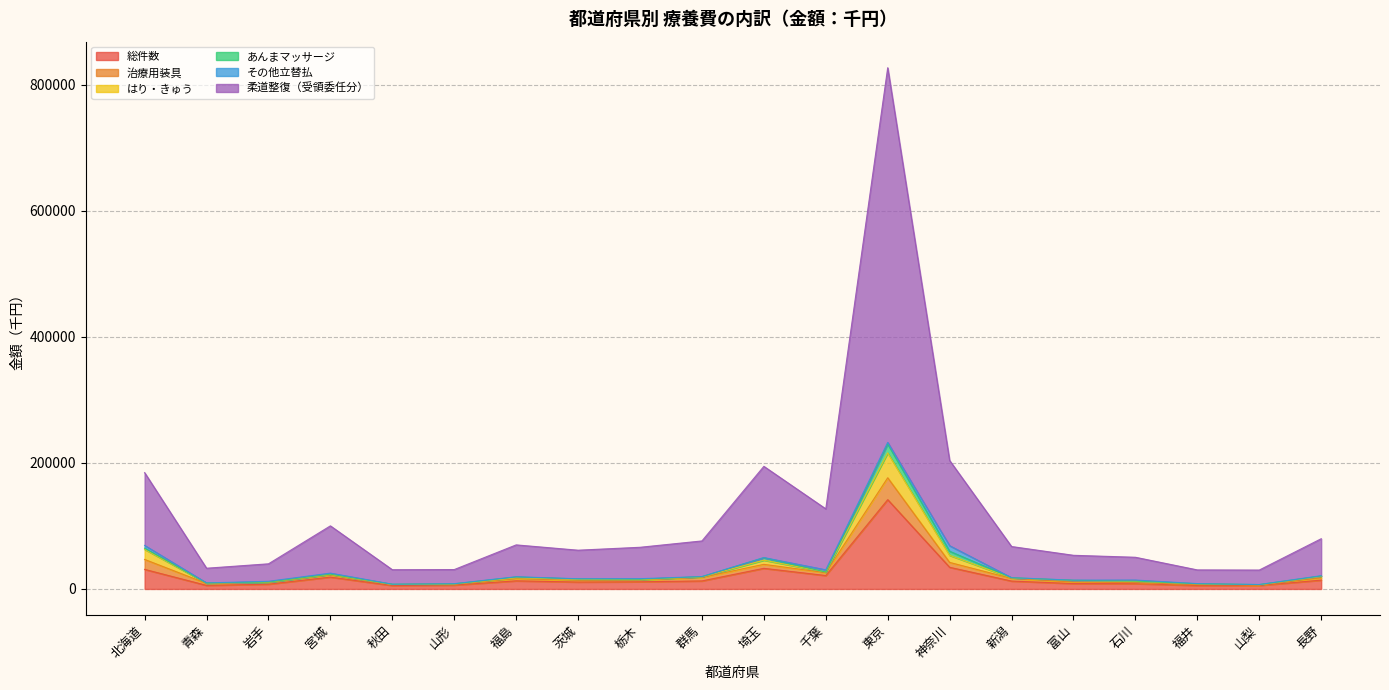

At which category is the sum across all series the highest?

東京